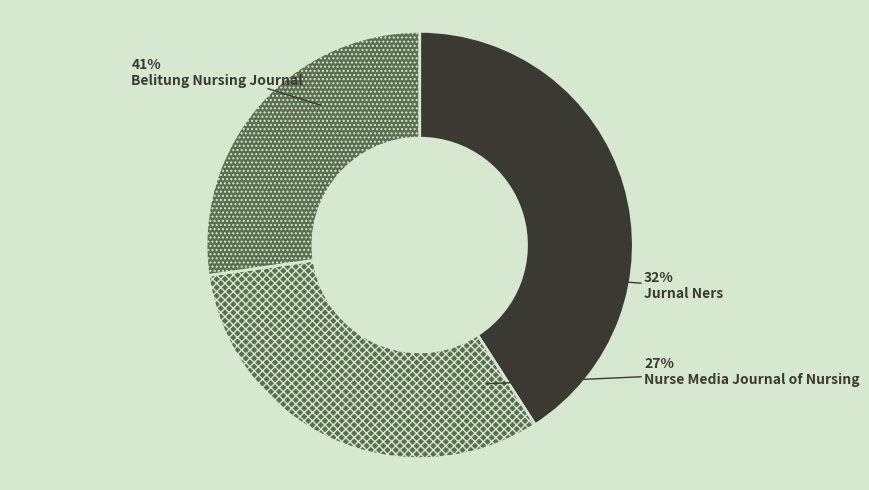

Is the sum of Jurnal Ners and Belitung Nursing Journal greater than half?

Yes